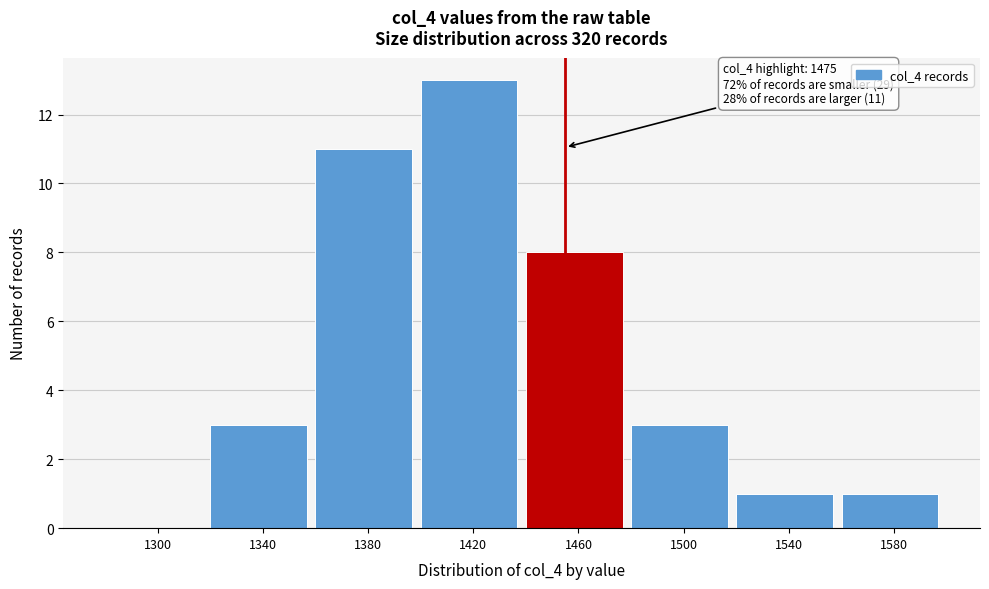

Reading left to right, what are all the values shown in this chart?

1300=0	1340=3	1380=11	1420=13	1460=8	1500=3	1540=1	1580=1